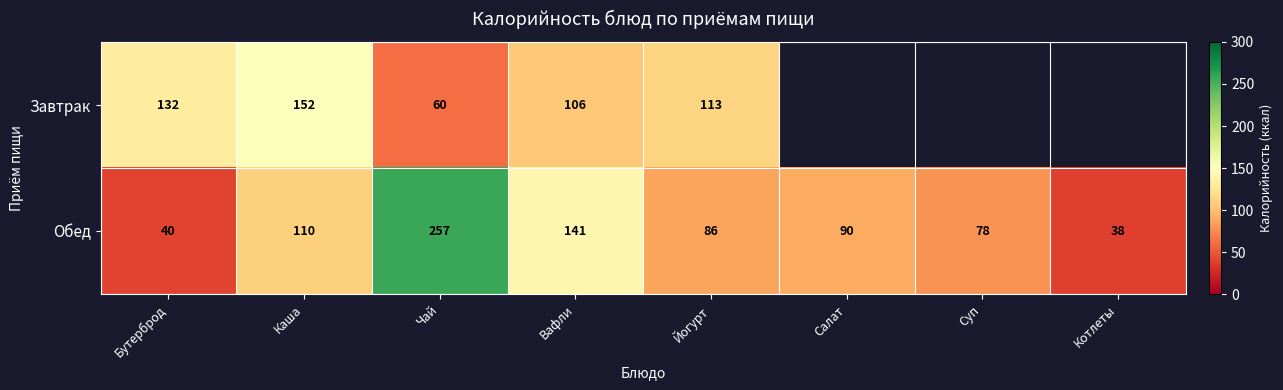

Between Бутерброд and Вафли, which series saw the biggest shift?

Обед